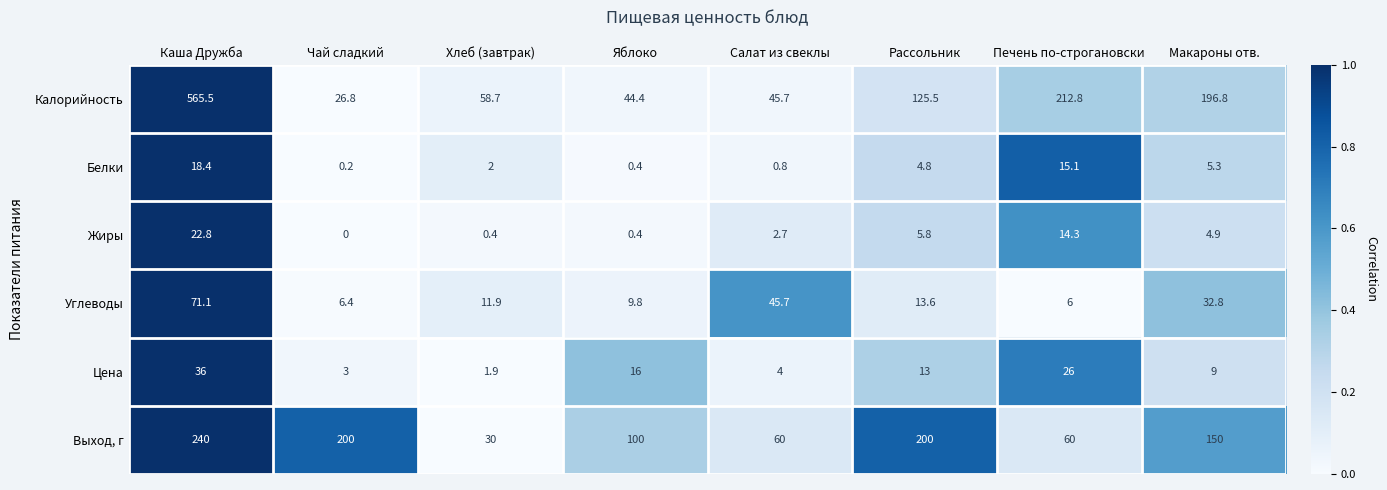

Which series has the widest spread of values?

Калорийность